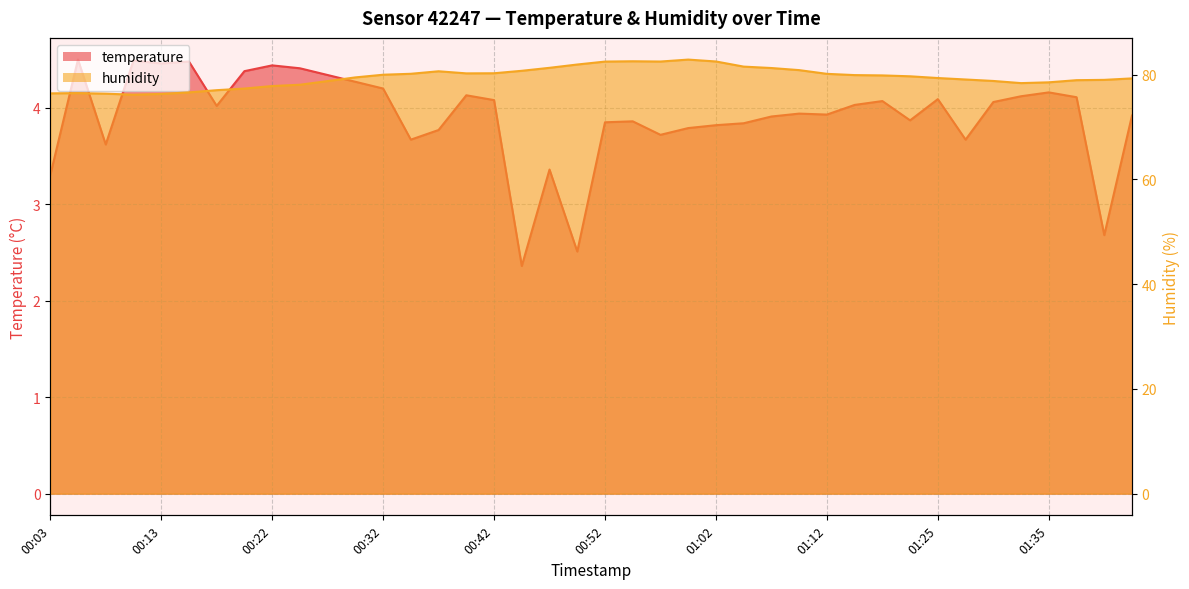

What is the approximate value of humidity at 00:42?

80.3